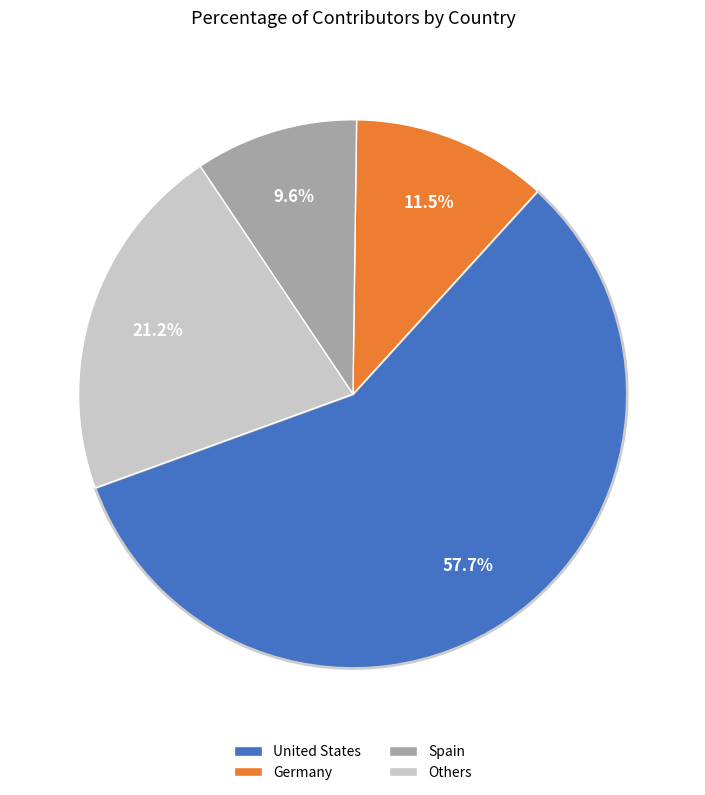

Which slice is the smallest?

Spain